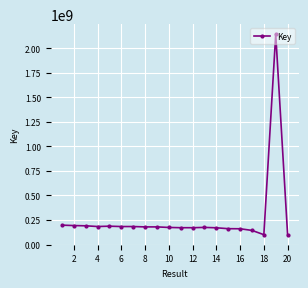

What is the minimum value shown in the chart?

100778519